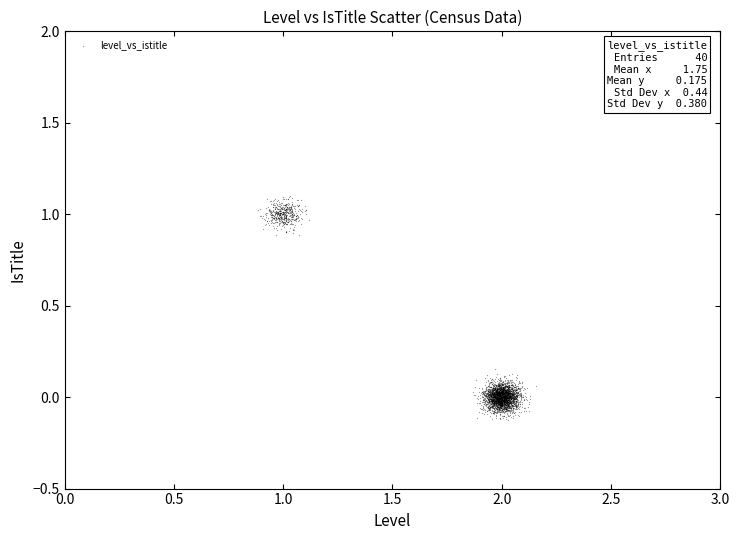

What is the range of Y values (max minus min)?

1.2